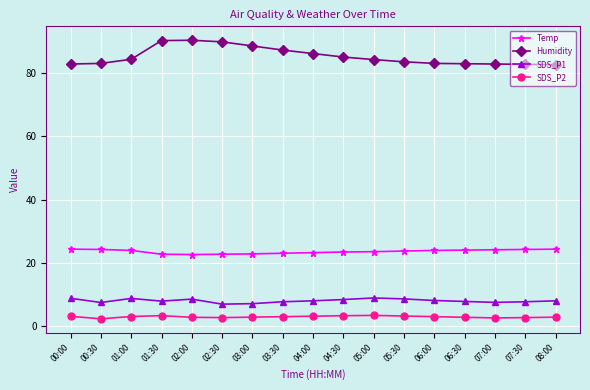

Is it true that SDS_P2 equals 3.2 at 04:00?

True